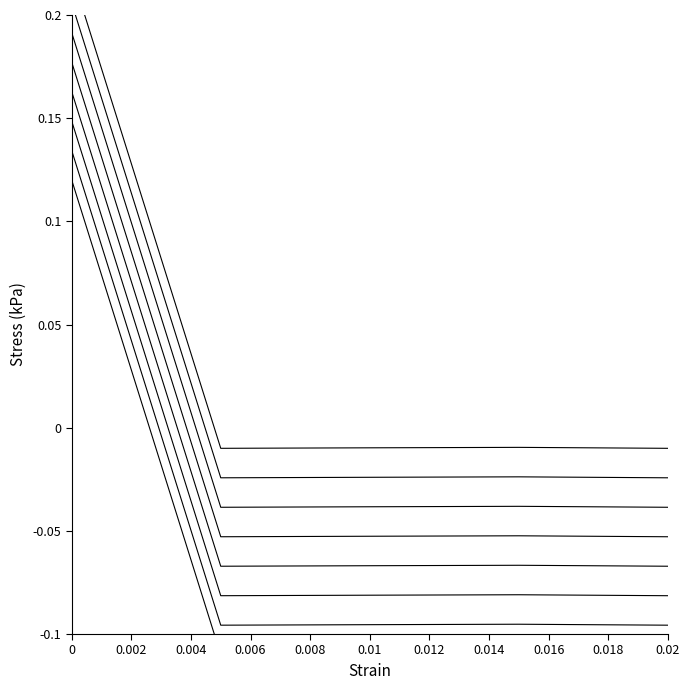

At which category does the data reach its first local valley?

2